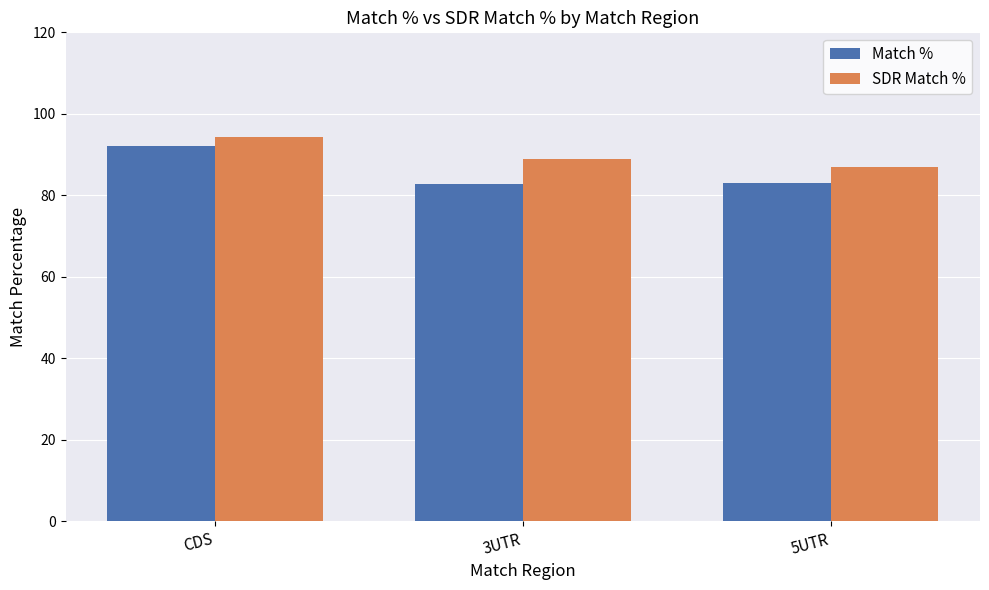

Is it true that SDR Match % equals 88.8 at 3UTR?

True